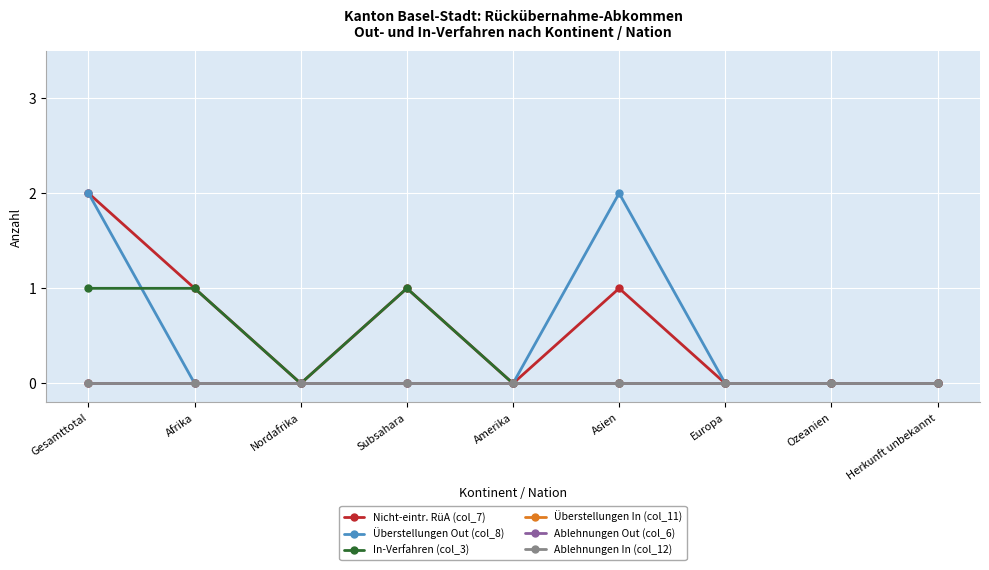

True or false: Nicht-eintr. RüA (col_7) and Ablehnungen Out (col_6) intersect in this chart.

False